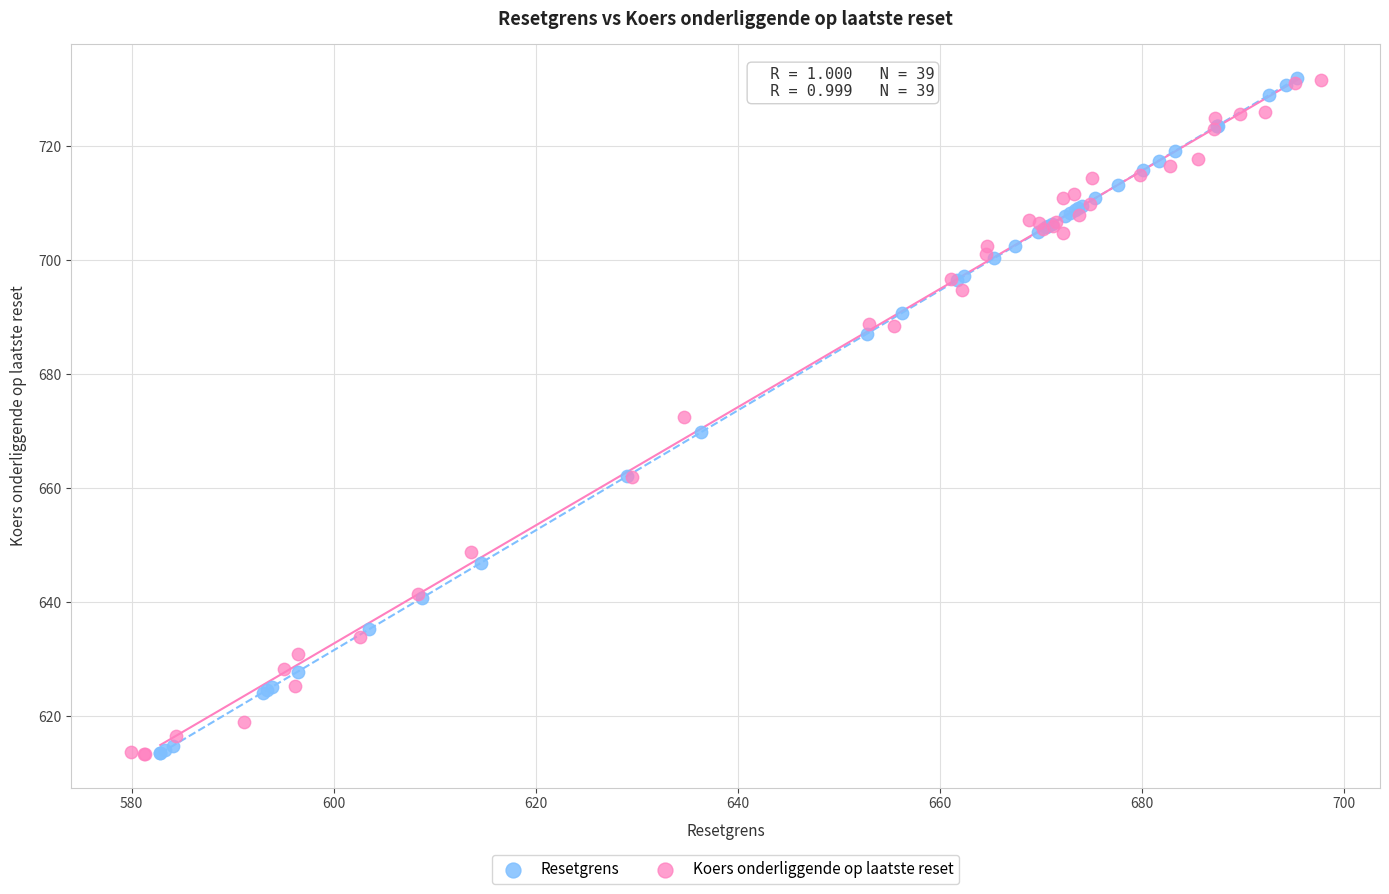

What are all the series names shown in the legend?

Resetgrens, Koers onderliggende op laatste reset